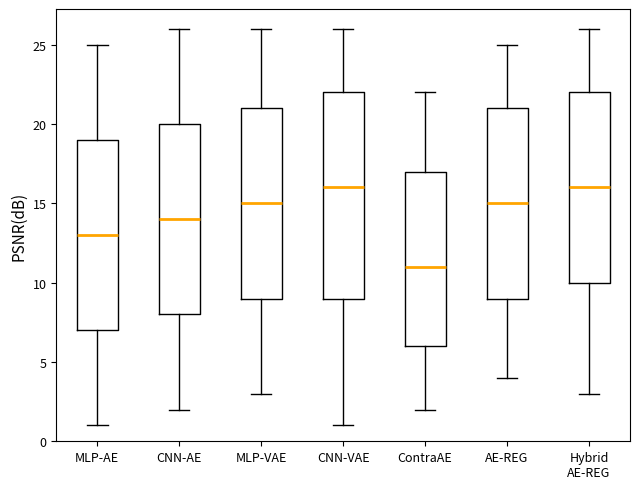

Where does the median line of the box for ContraAE sit on the y-axis? The values are not printed on the chart, so give them approximately, as read against the axis.

11